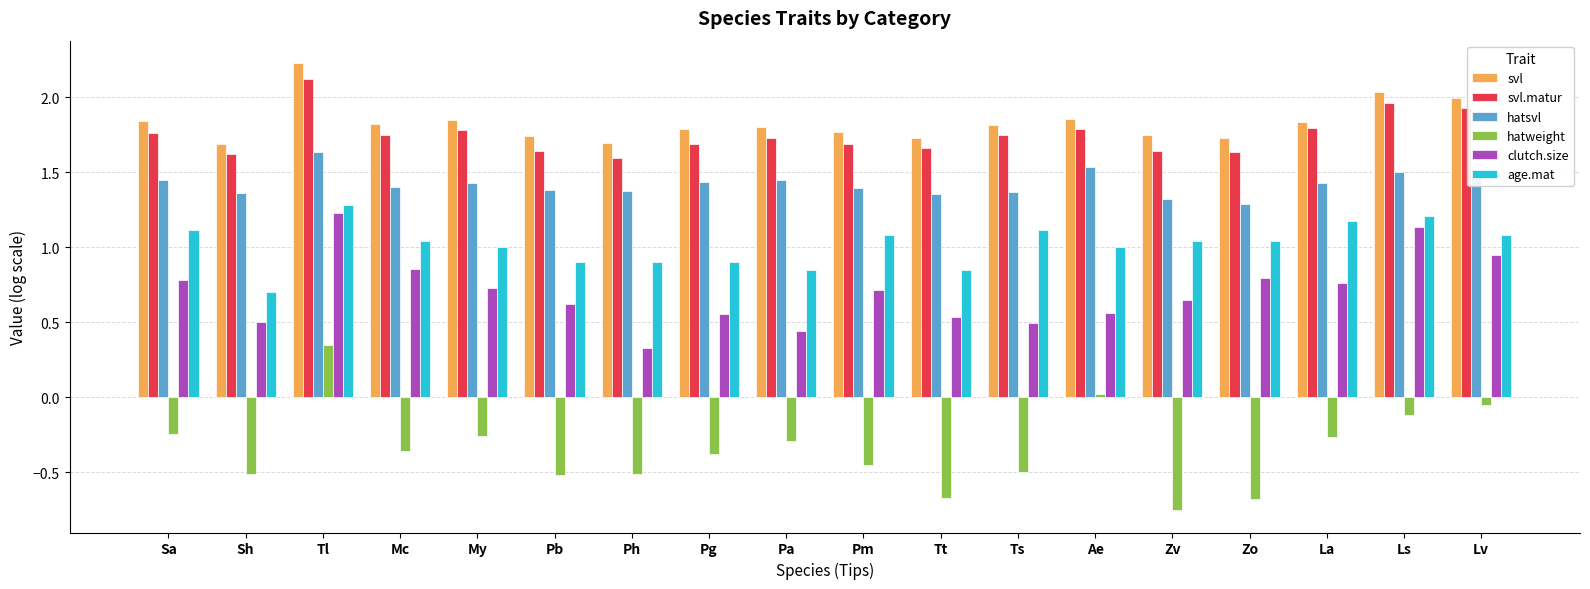

Which category has the lowest value across all series?

Zv